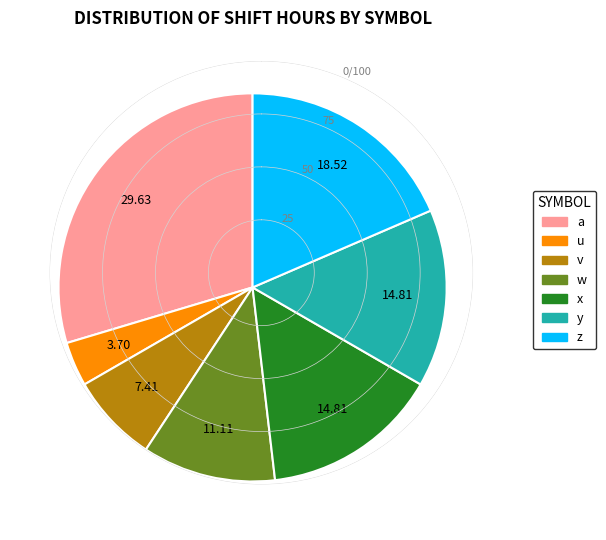

How many segments does this pie chart have?

7